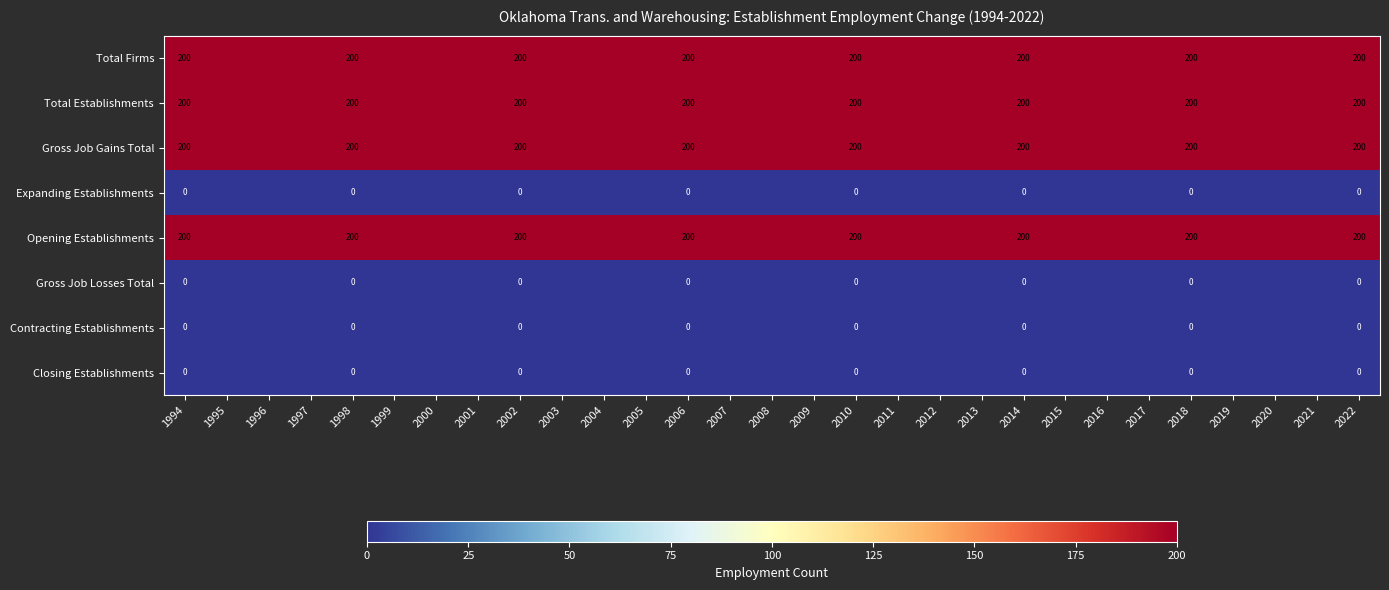

Is it true that Gross Job Gains Total equals 350 at 2018?

False